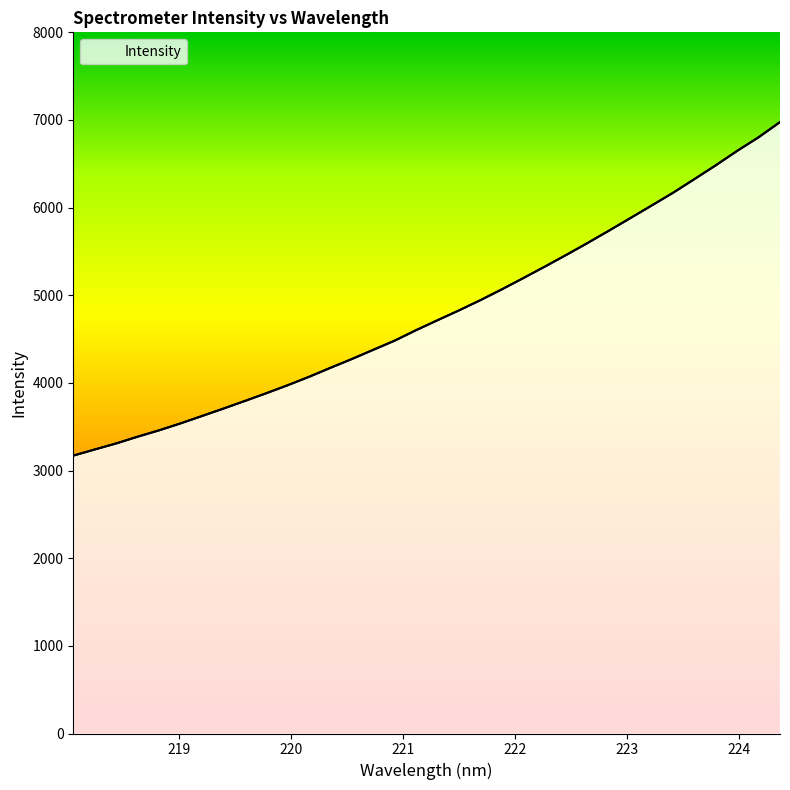

What is the minimum value shown in the chart?

3170.6